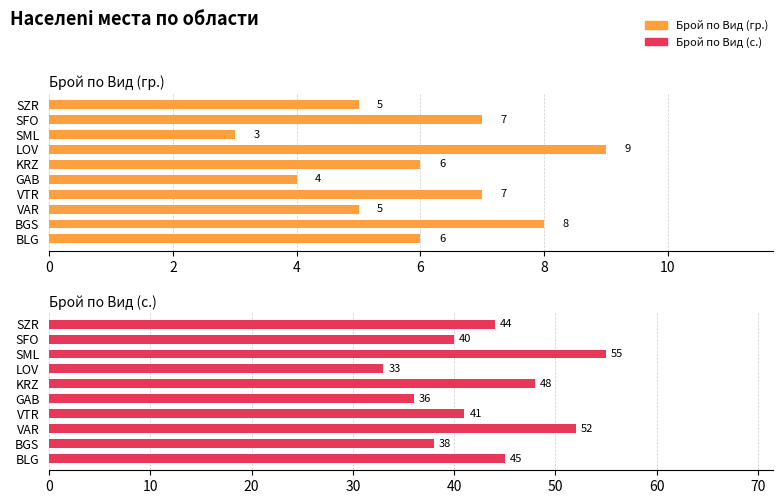

Reading right to left, extract all data points from this chart.

Брой по Вид (гр.): 5	7	3	9	6	4	7	5	8	6
Брой по Вид (с.): 44	40	55	33	48	36	41	52	38	45